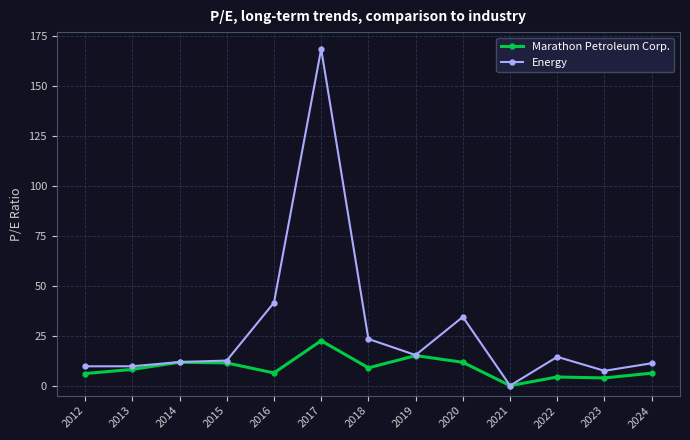

Read the Energy value at 2013.

9.7